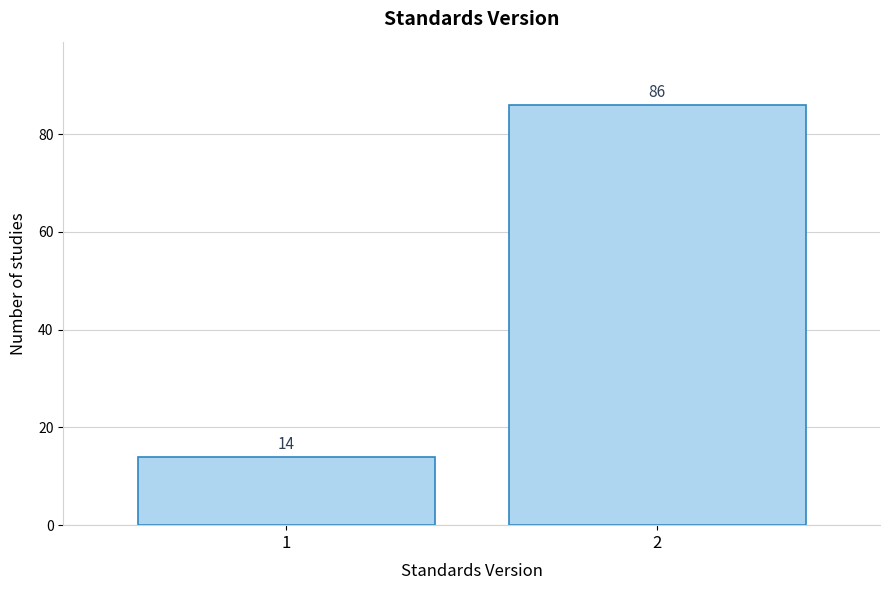

Reading left to right, transcribe all the data shown in this chart.

1=14	2=86